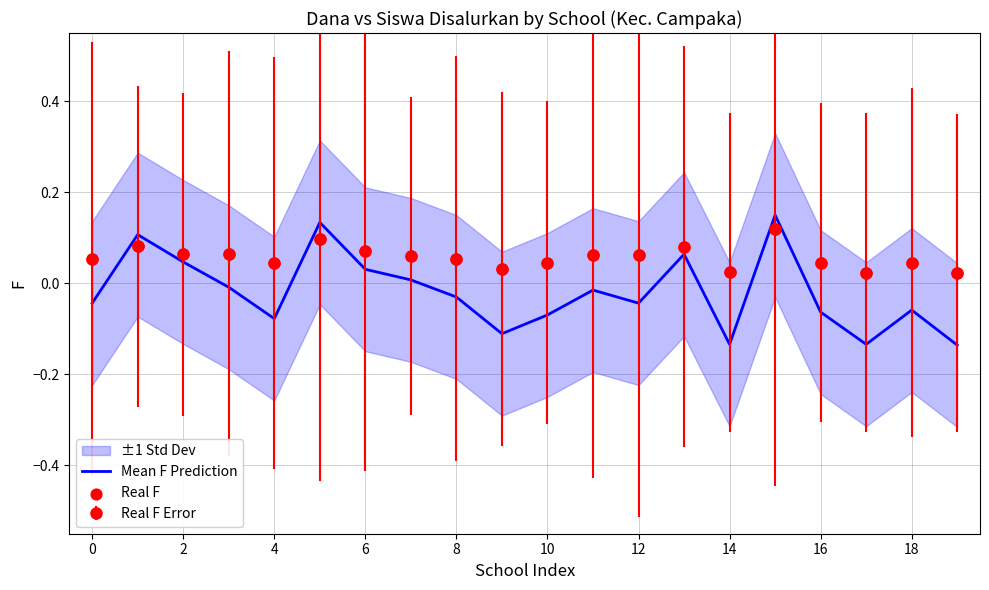

Which series has the largest total across all categories?

Real F